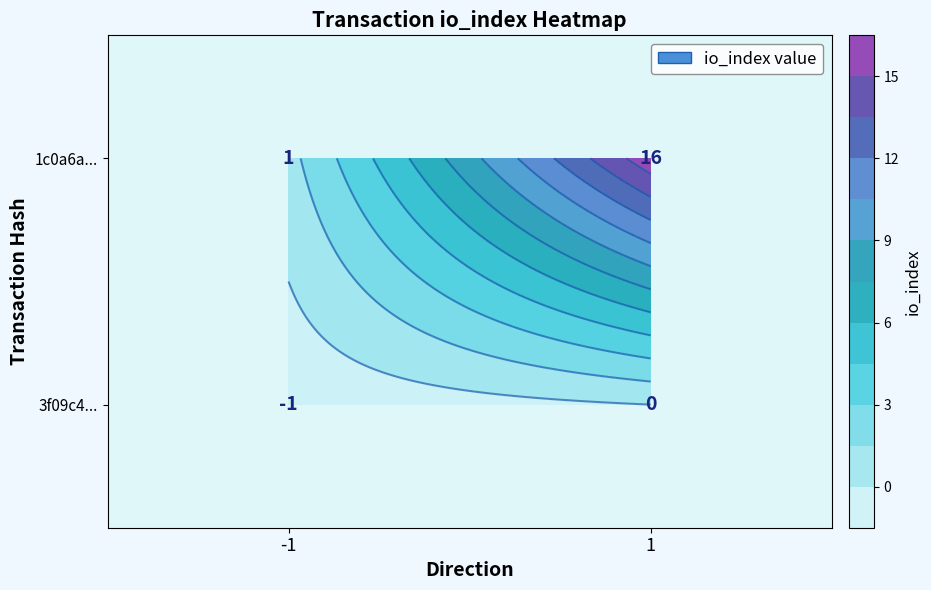

True or false: 1c0a6a231009b2fbac0fa89c19370c29e2f3d06 has a value of 1 at -1.

True